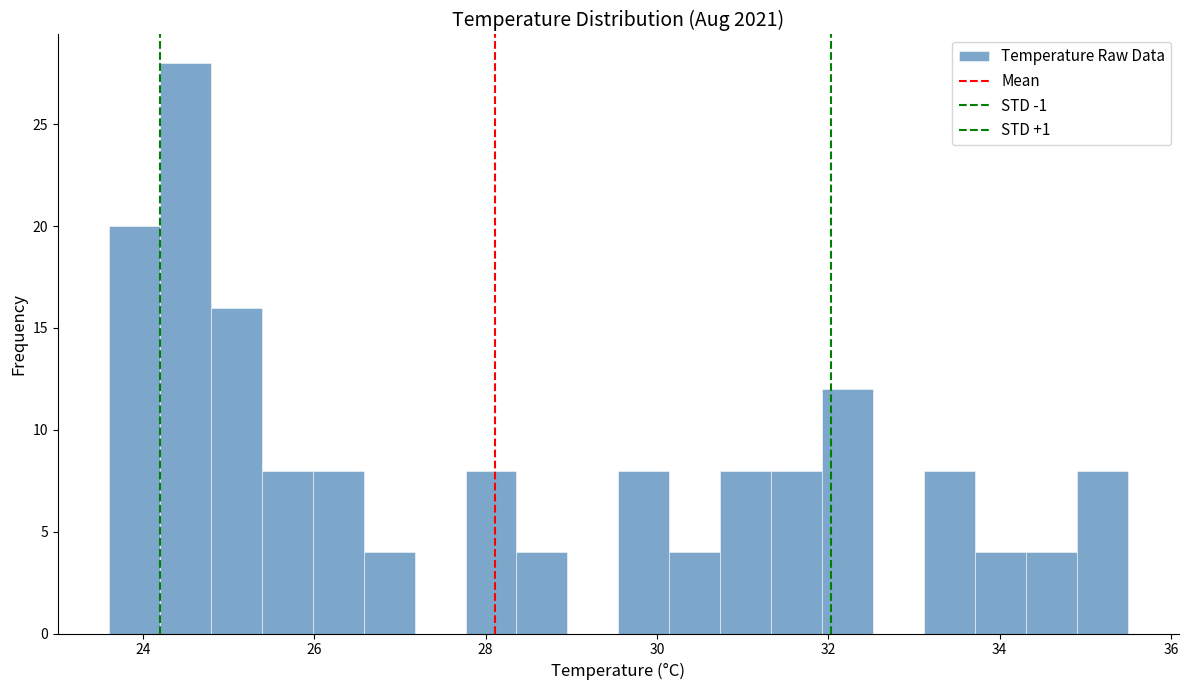

Around what value on the x-axis is the tallest bar? Give the approximate position of its centre, as read against the axis.

24.4